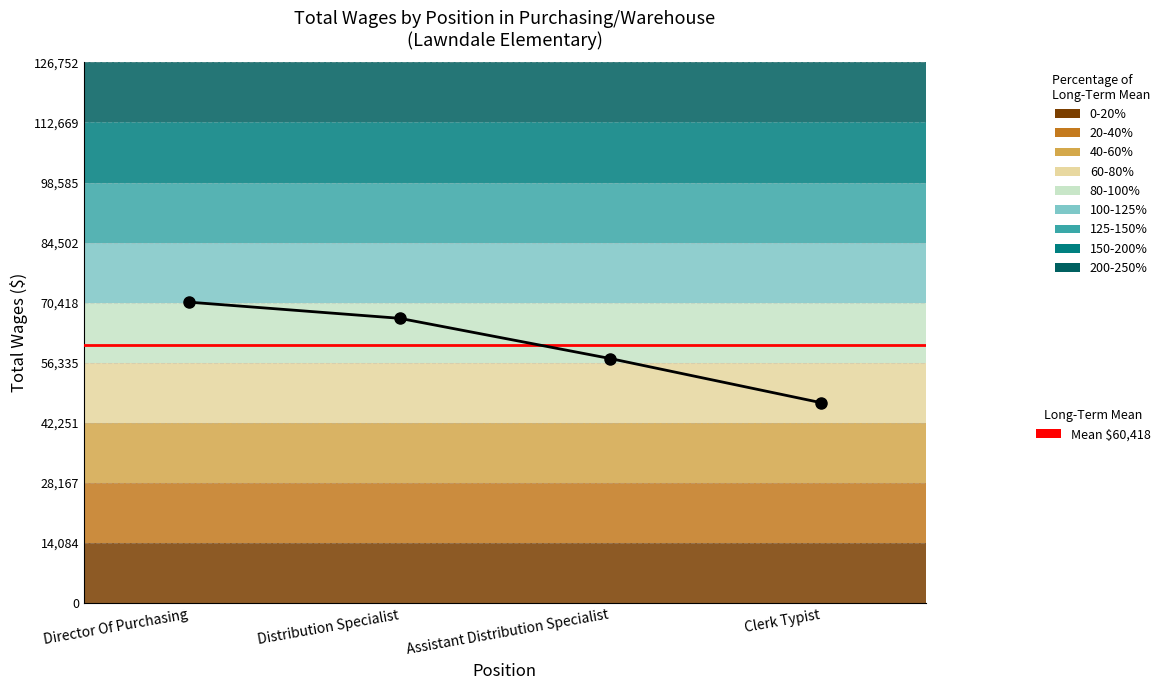

Which label corresponds to the smallest value in the chart?

Clerk Typist